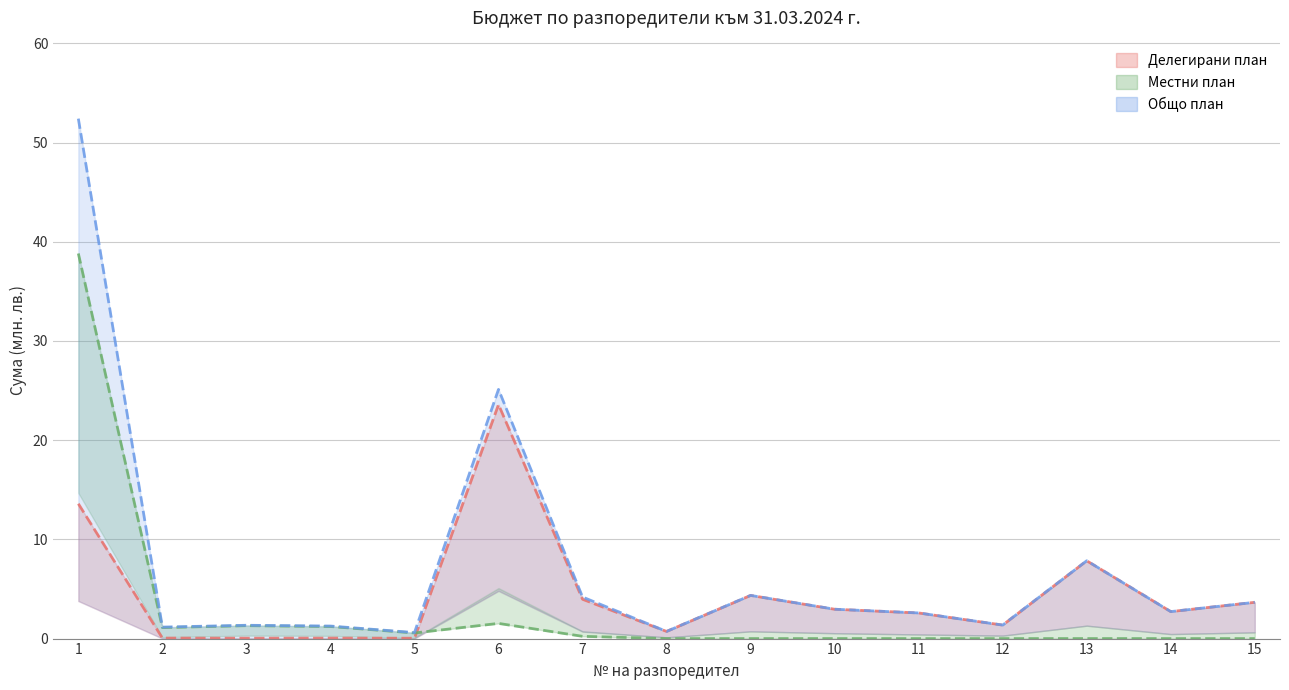

At which category does Общо отчет reach its first local peak?

3